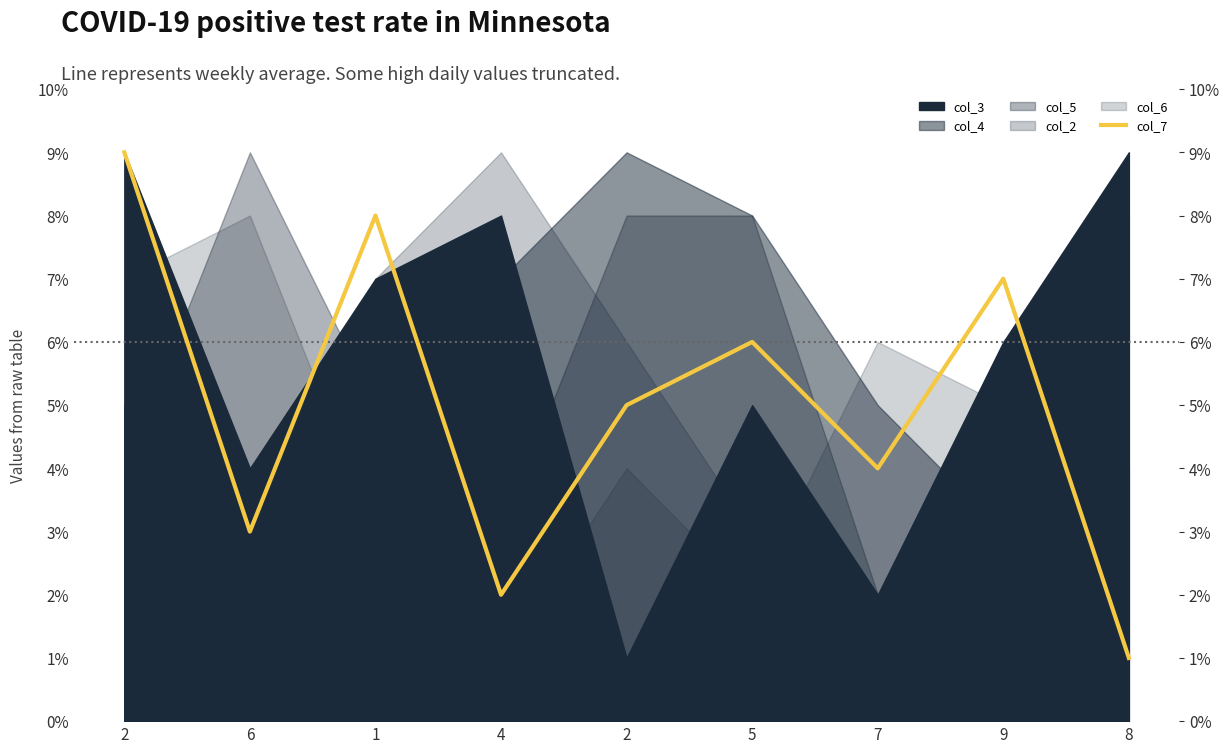

True or false: the data has more than 0 interior local peaks.

True